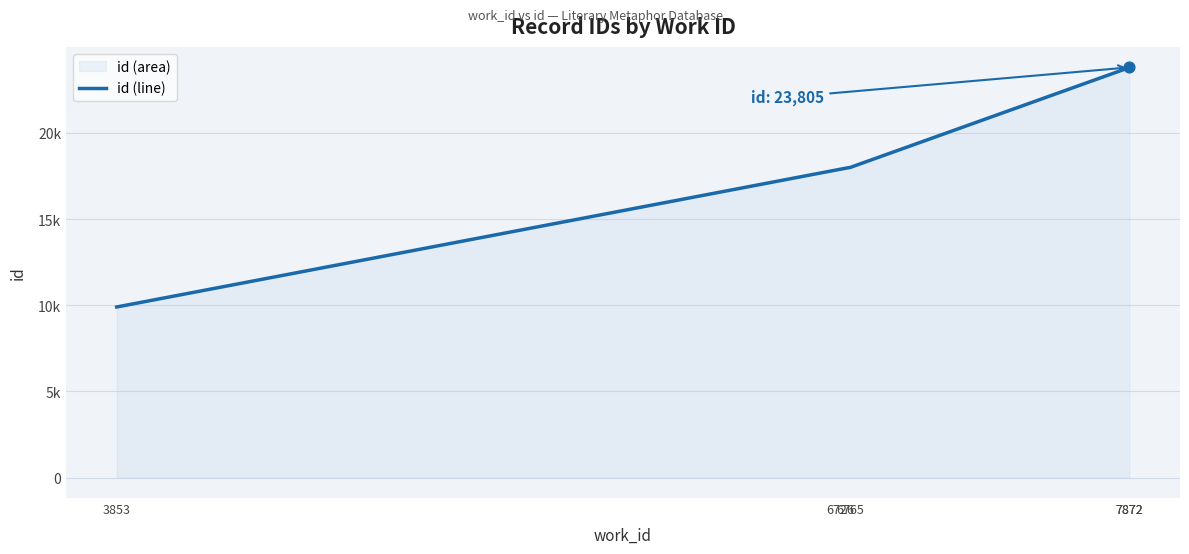

What is the change in value from 7872 to 7872?

+8